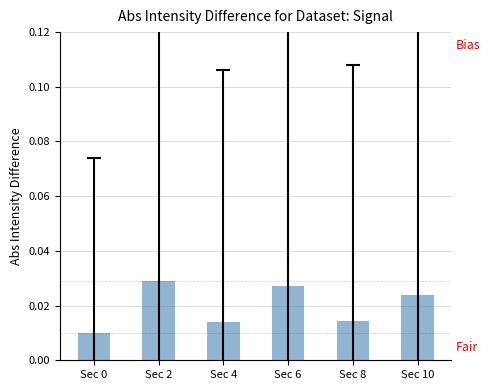

How many values are between 0 and 1?

6